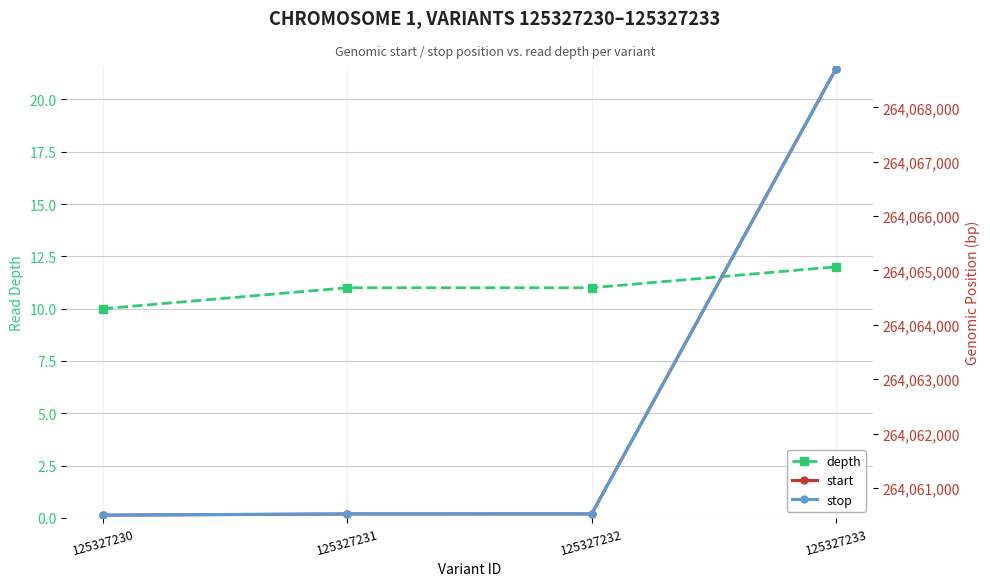

True or false: stop has a value of 372160224 at 125327233.

False